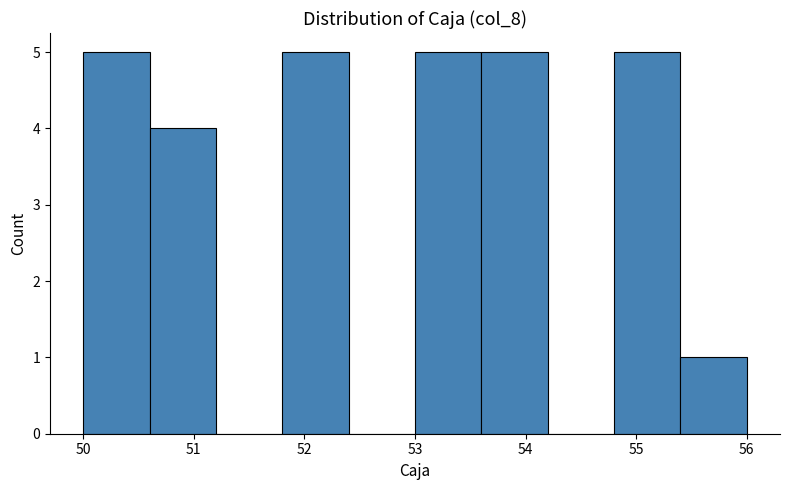

How tall is the bar that spans 51.8 to 52.4 on the x-axis? The values are not printed on the chart, so give them approximately, as read against the axis.

5